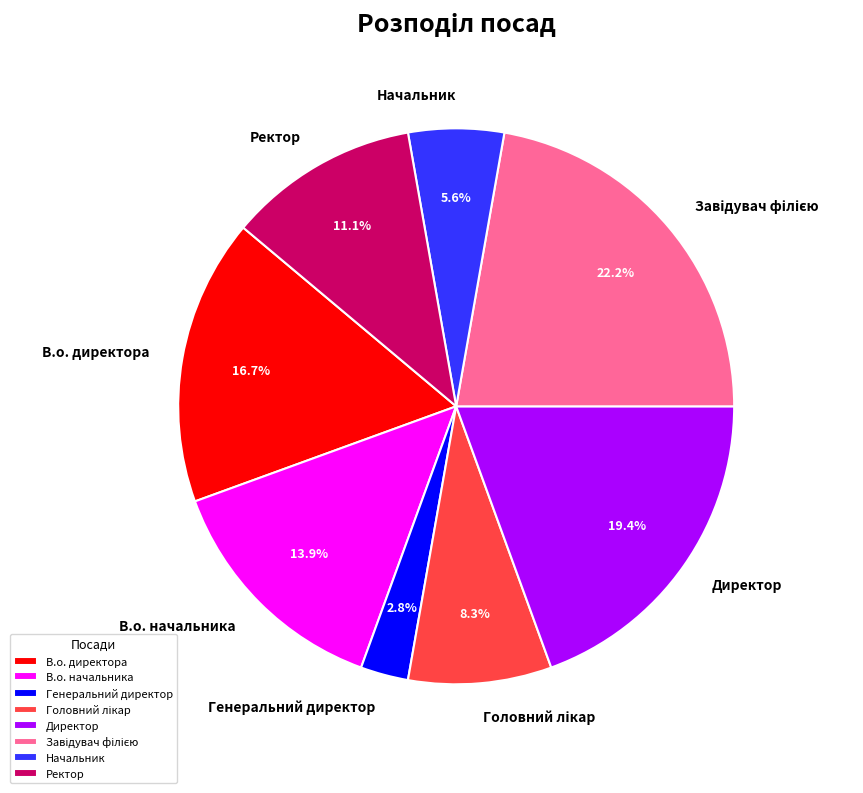

Which slice is the smallest?

Генеральний директор